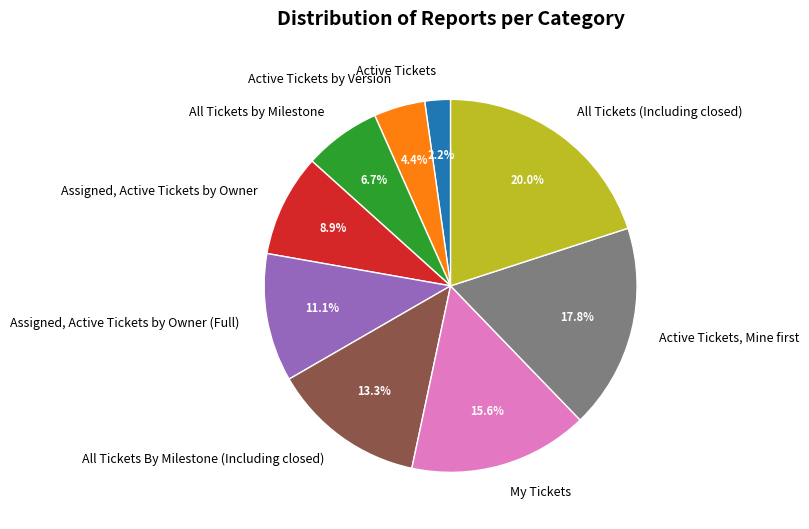

How many slices are in this pie chart?

9